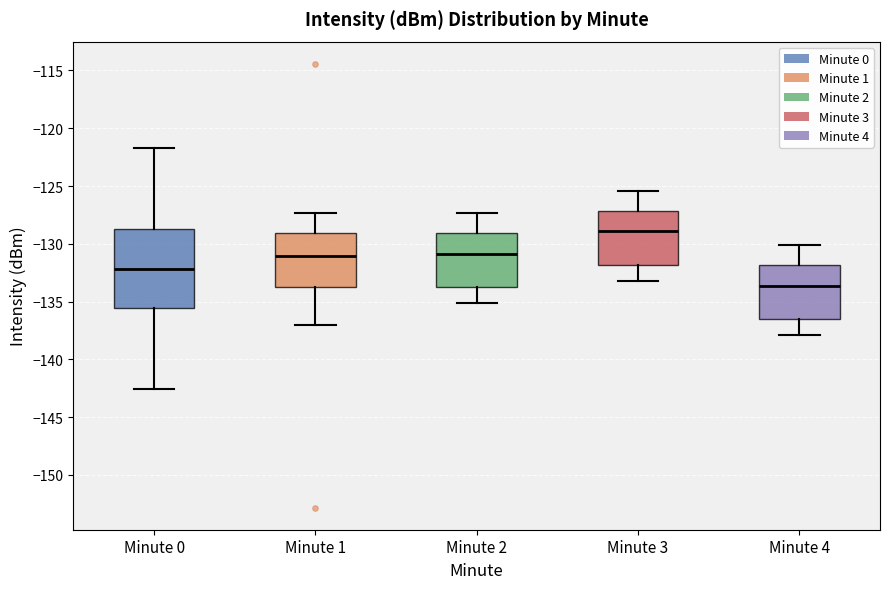

Which box is the tallest, from its lower edge to its upper edge?

Minute 0